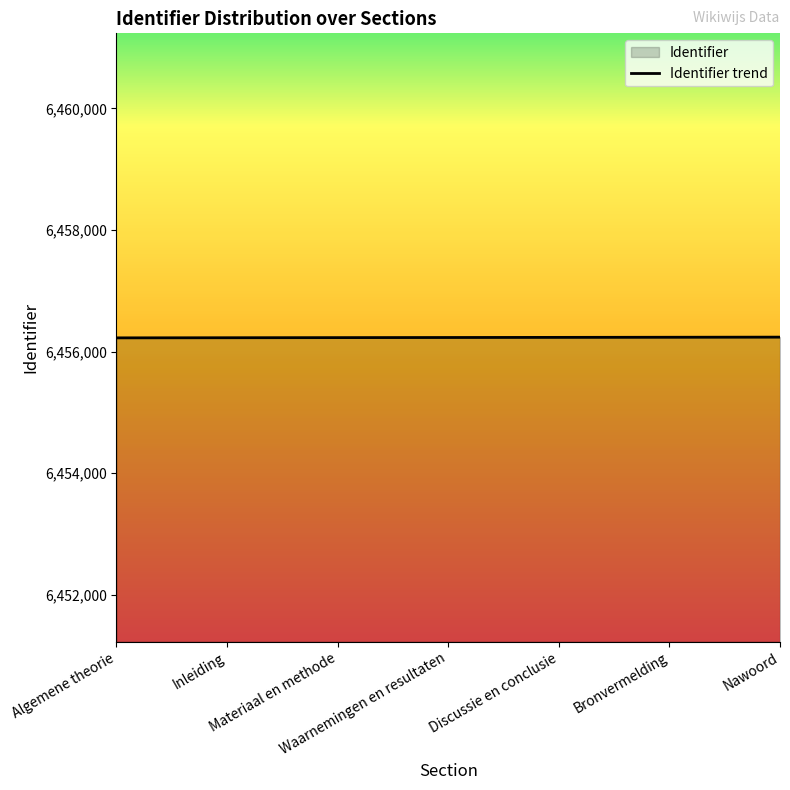

What position from the right is Materiaal en methode?

5